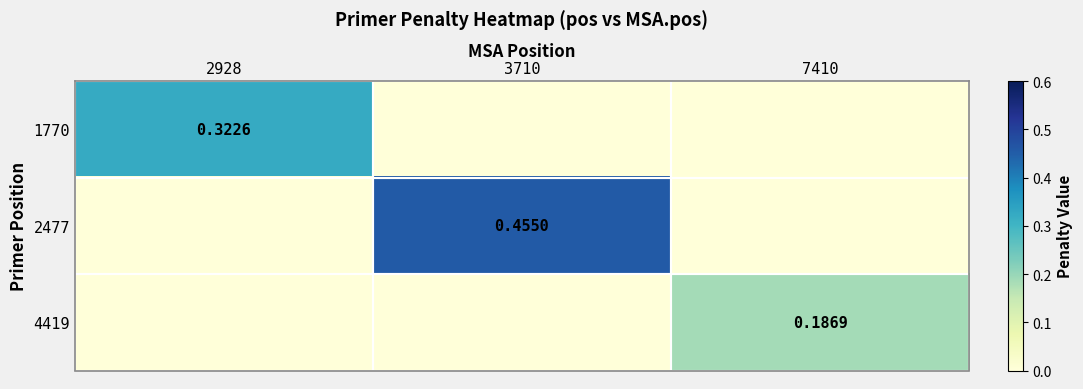

How many values in 4419 are above zero?

1